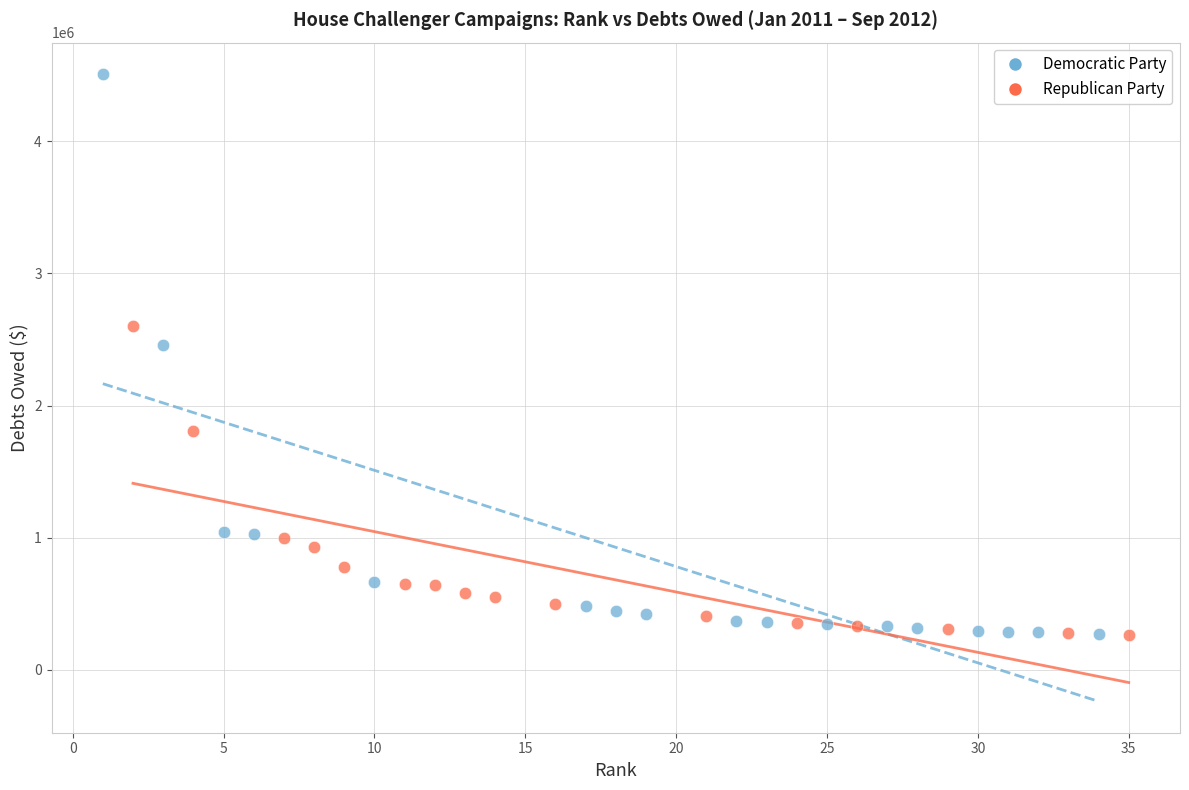

Which series has the largest Y range (max minus min)?

Democratic Party